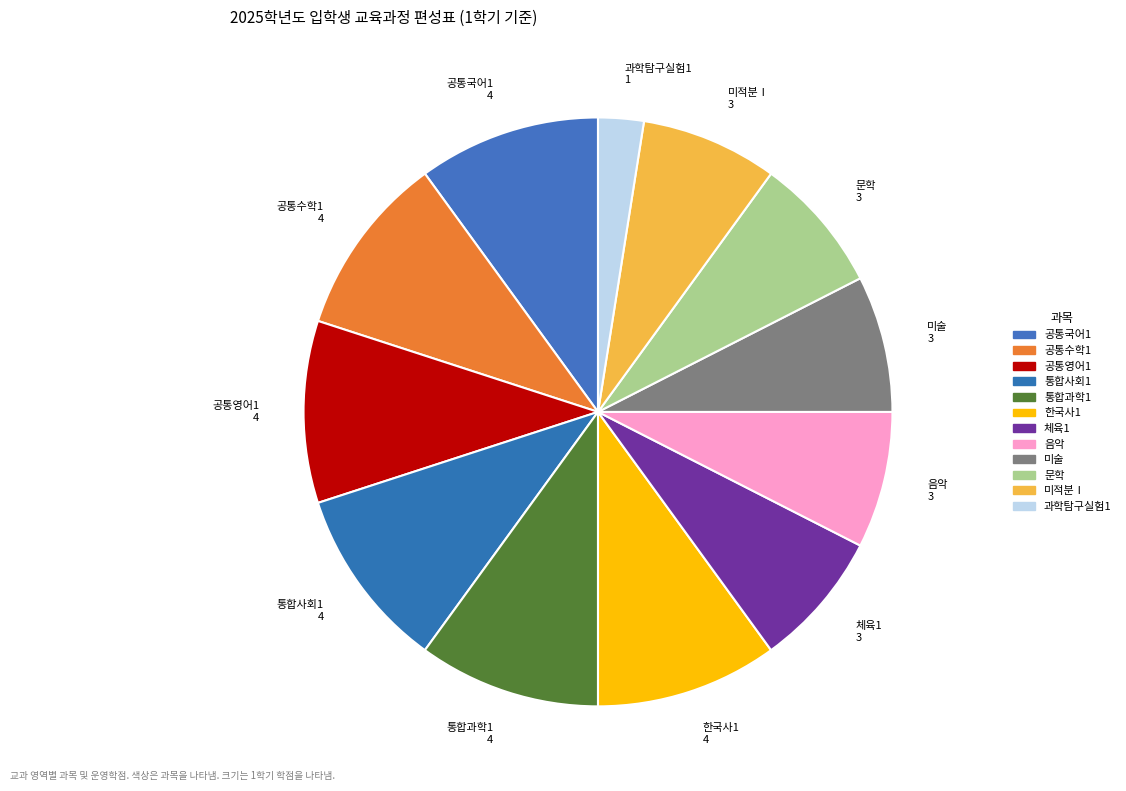

What is the largest slice in the pie chart?

공통국어1